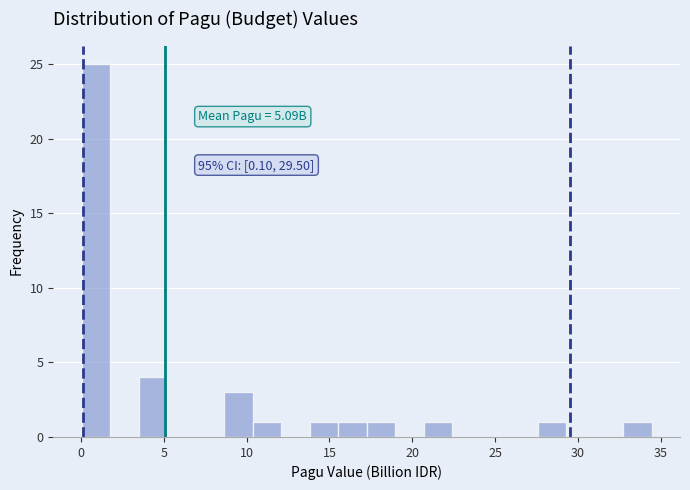

Around what value on the x-axis is the tallest bar? Give the approximate position of its centre, as read against the axis.

1.0